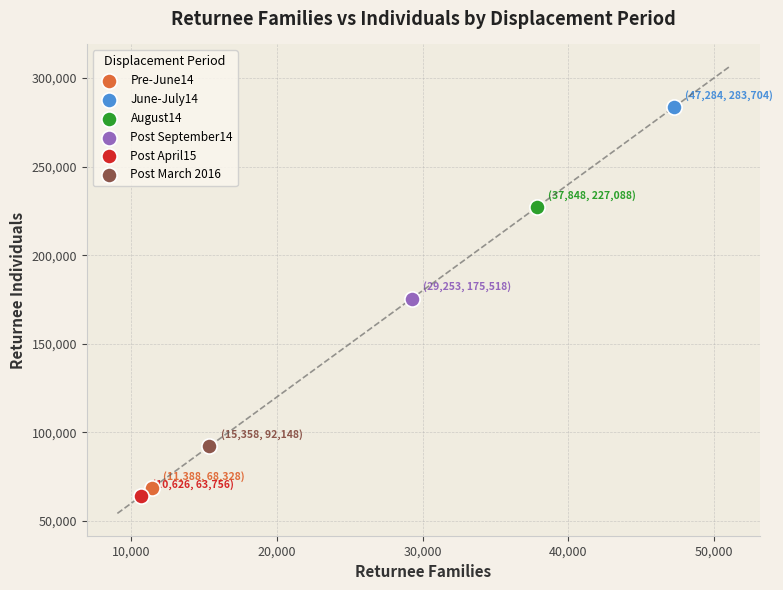

What are all the series names shown in the legend?

Pre-June14, June-July14, August14, Post September14, Post April15, Post March 2016